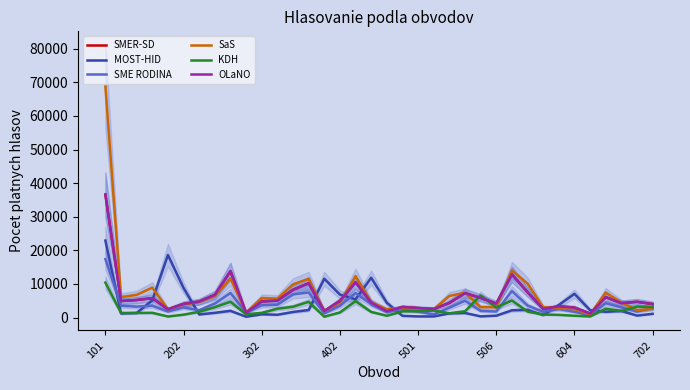

How many lines are shown in the chart?

6